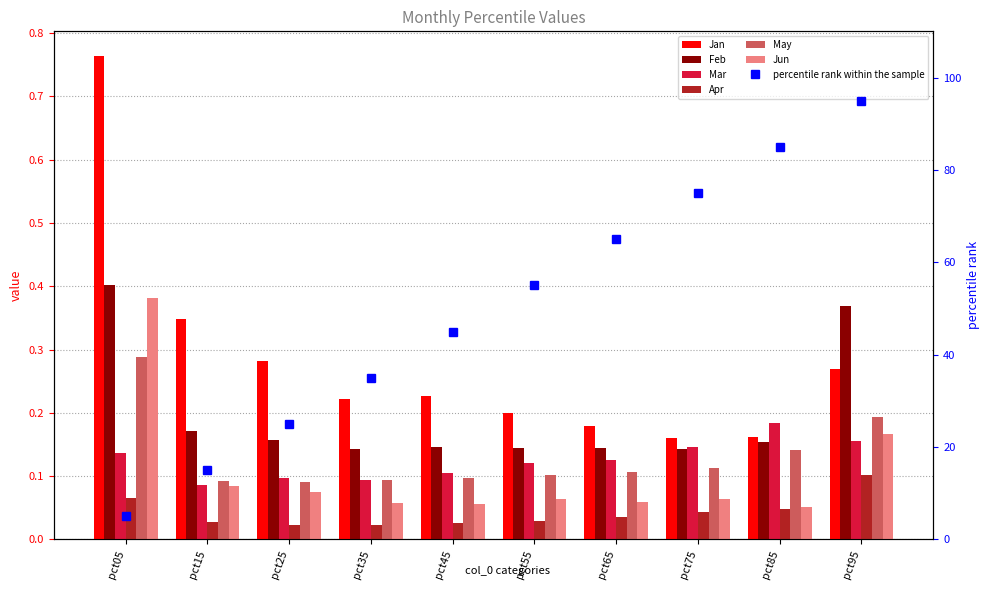

What is the difference between the Jun values at pct75 and pct05?

0.3